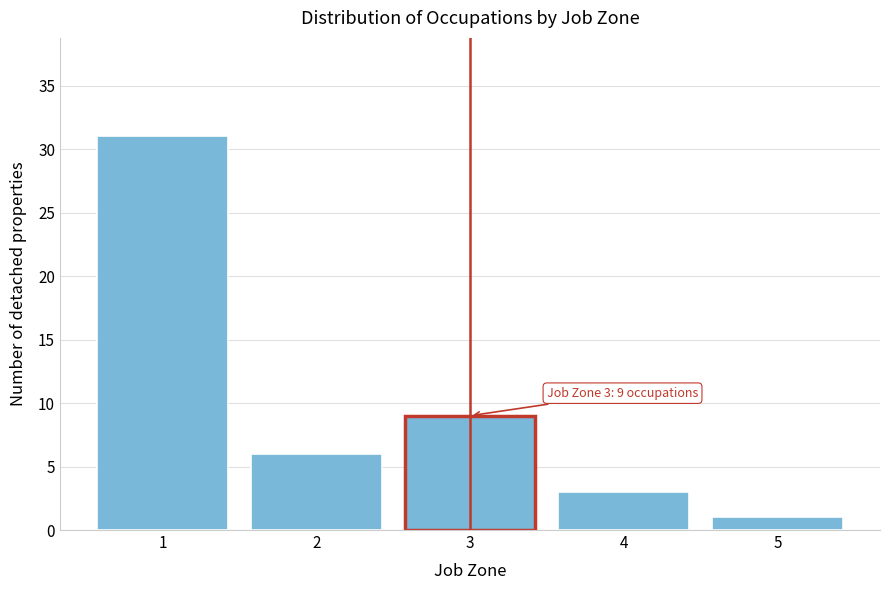

Which range on the x-axis has the tallest bar?

0.5 to 1.5